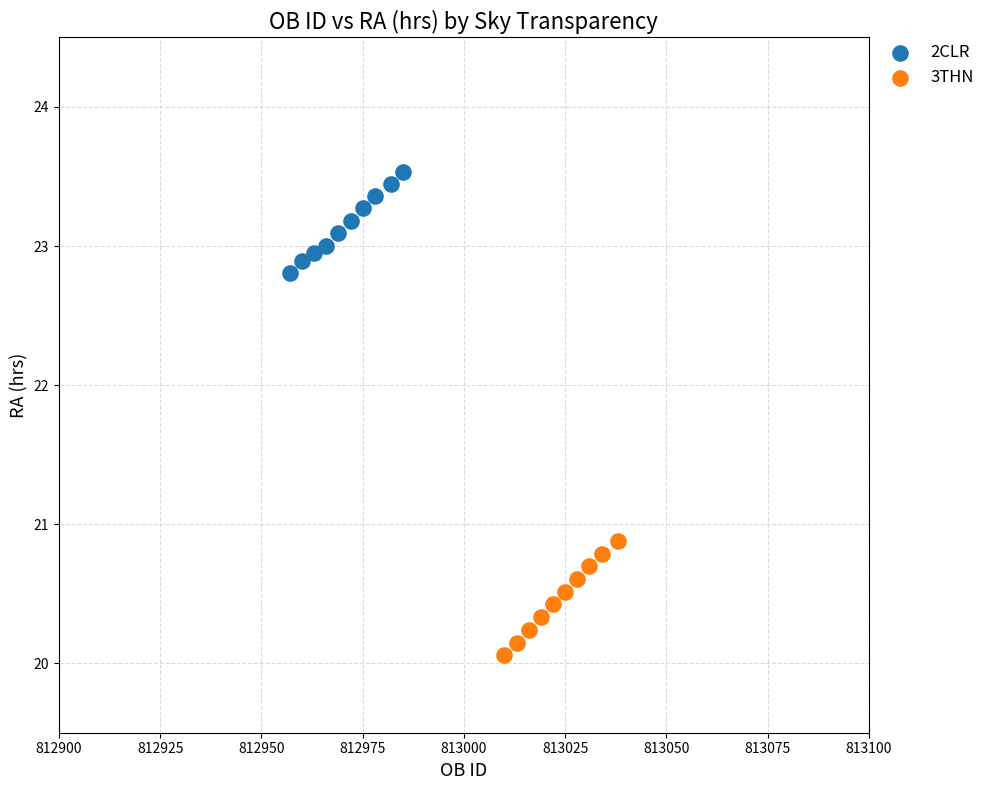

Which series reaches the maximum Y coordinate?

2CLR